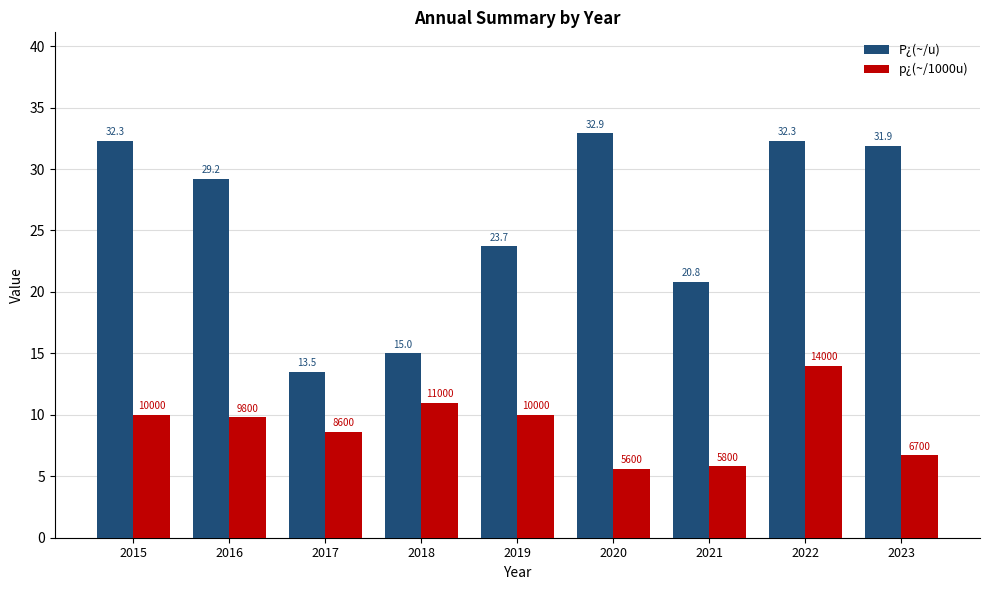

What is the highest value of the p¿(~/1000u) series?

14.0